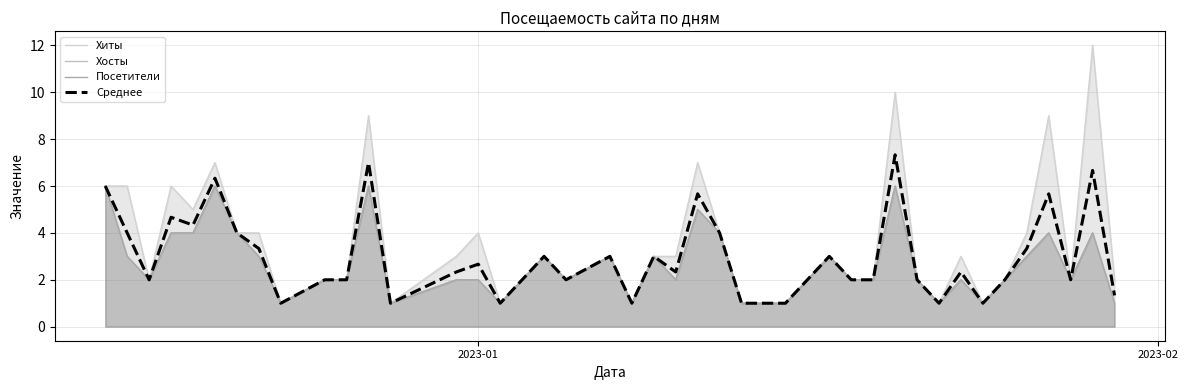

Count the number of data series in this chart.

4